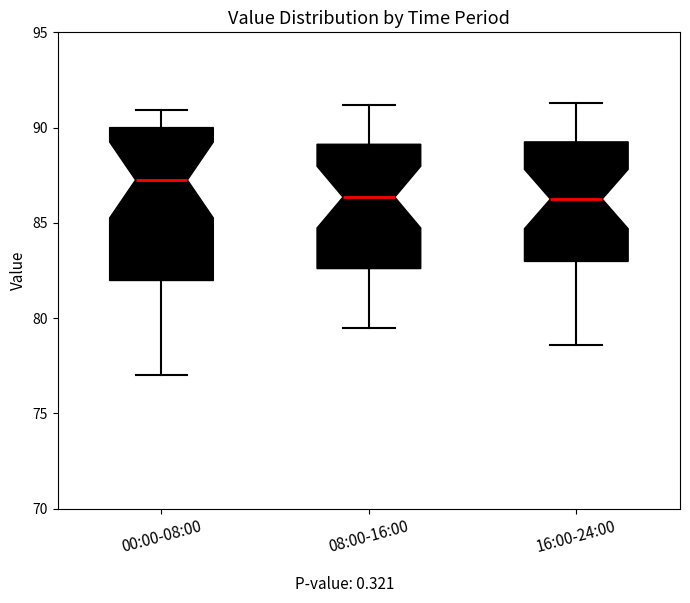

Reading left to right, transcribe this box plot: for each box, give where its median line is, the range the box spans, and where its two whiskers end, as read against the y-axis. The values are not printed on the chart, so give them approximately, as read against the axis.

00:00-08:00: median 87.5, box 82.0 to 90.0, whiskers 77.0 to 91.0
08:00-16:00: median 86.5, box 82.5 to 89.0, whiskers 79.5 to 91.0
16:00-24:00: median 86.5, box 83.0 to 89.5, whiskers 78.5 to 91.5